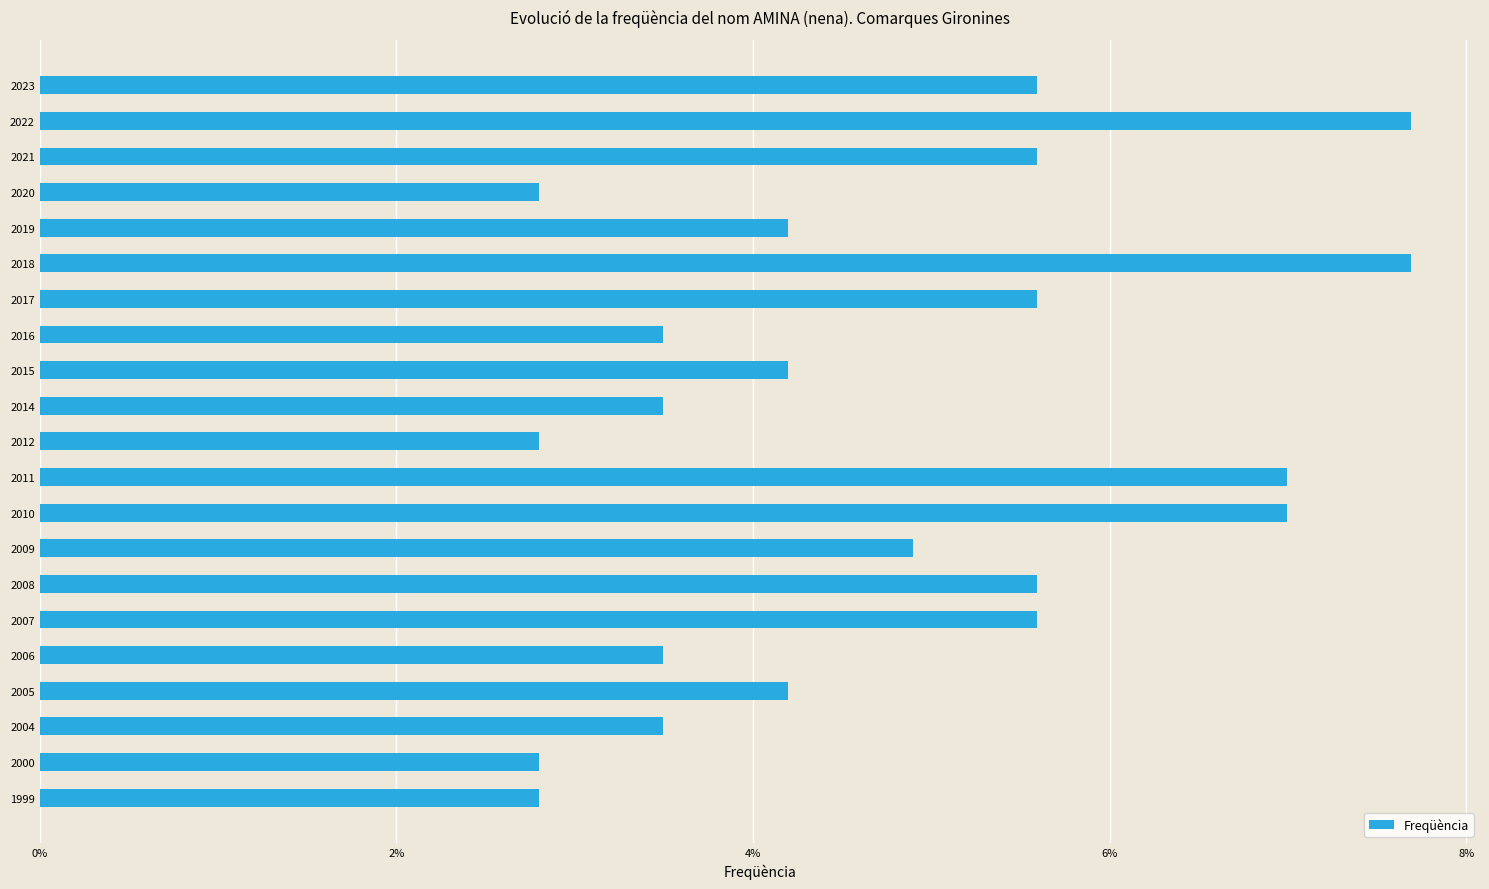

Does the chart contain any negative values?

No